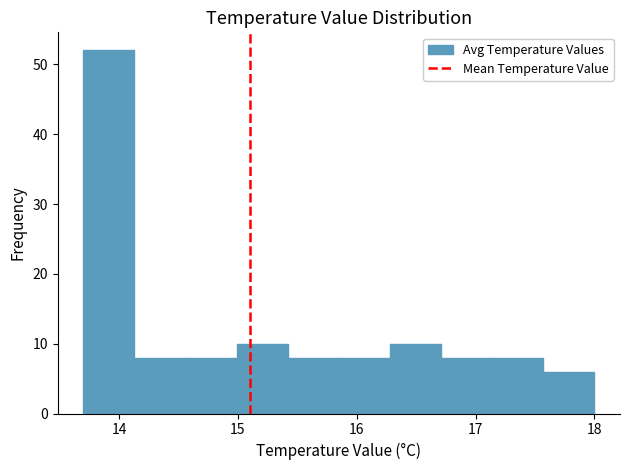

Over which range of the x-axis is the bar tallest?

13.70 to 14.13